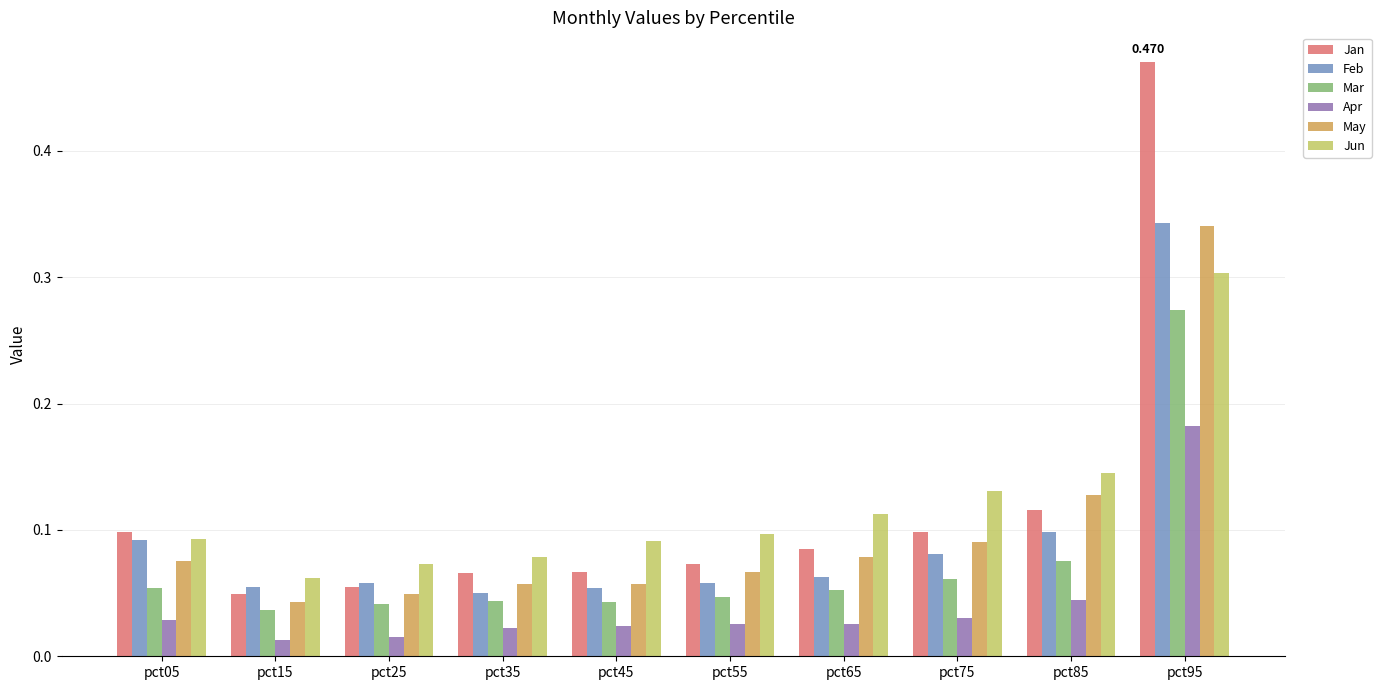

Which series changed the most between pct45 and pct95?

Jan